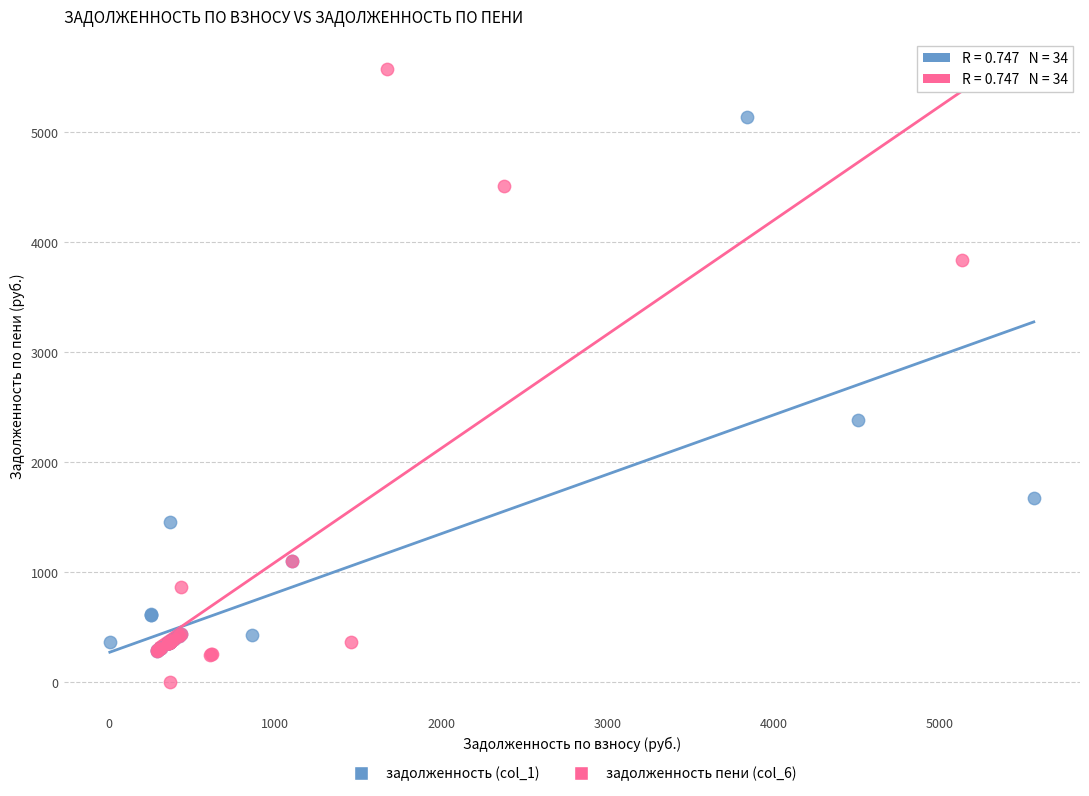

Which series reaches the maximum Y coordinate?

задолженность пени (col_6)